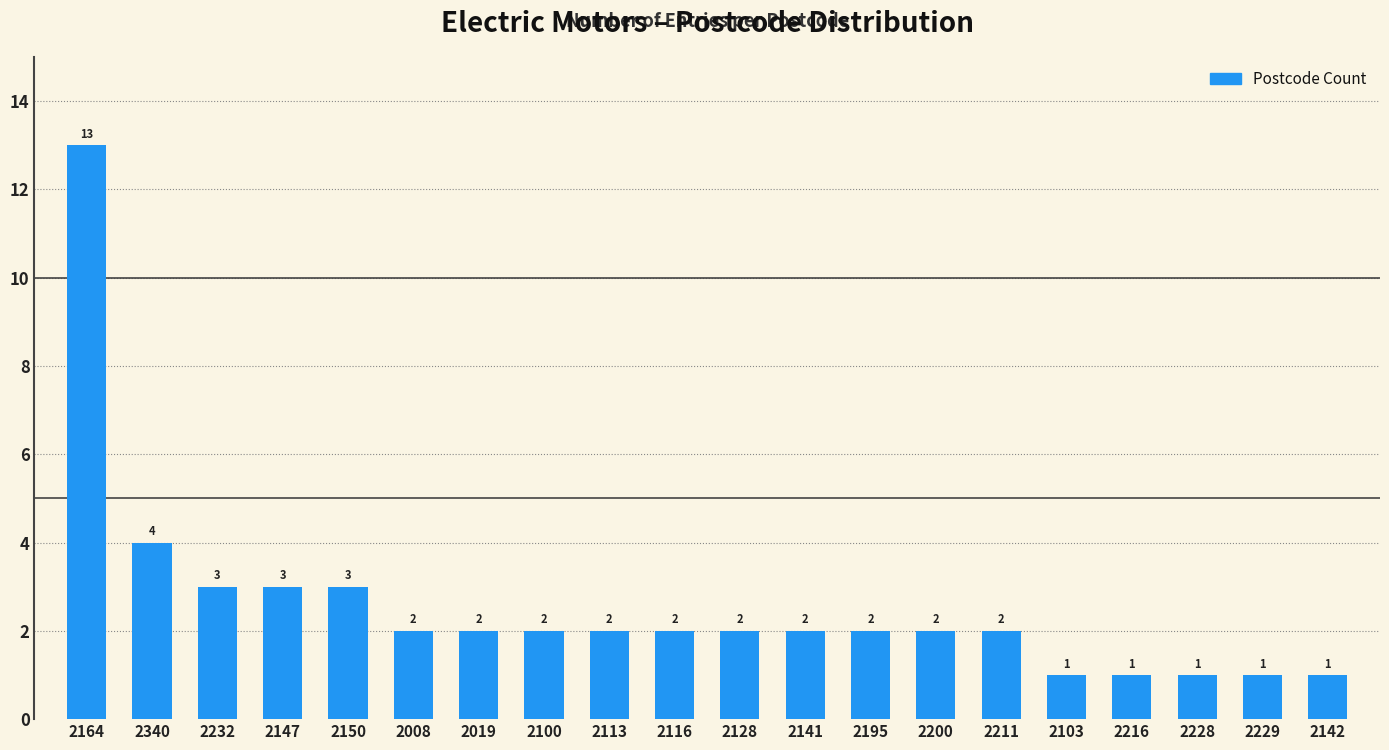

What is the maximum value shown in the chart?

13